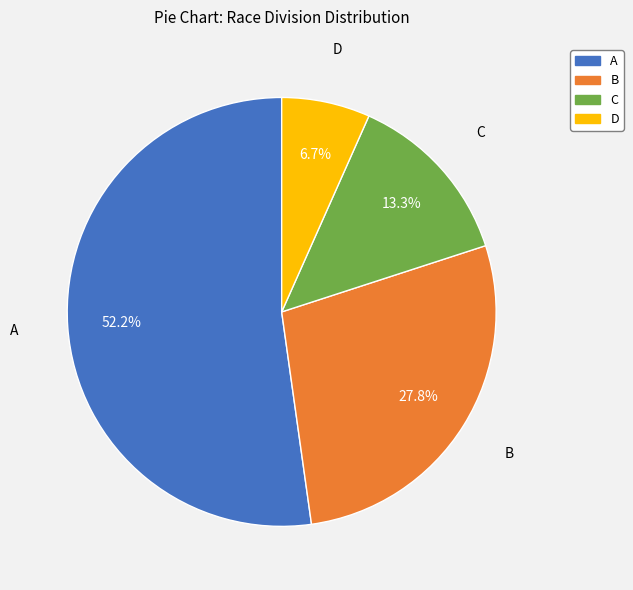

Is there a majority slice in this chart?

Yes